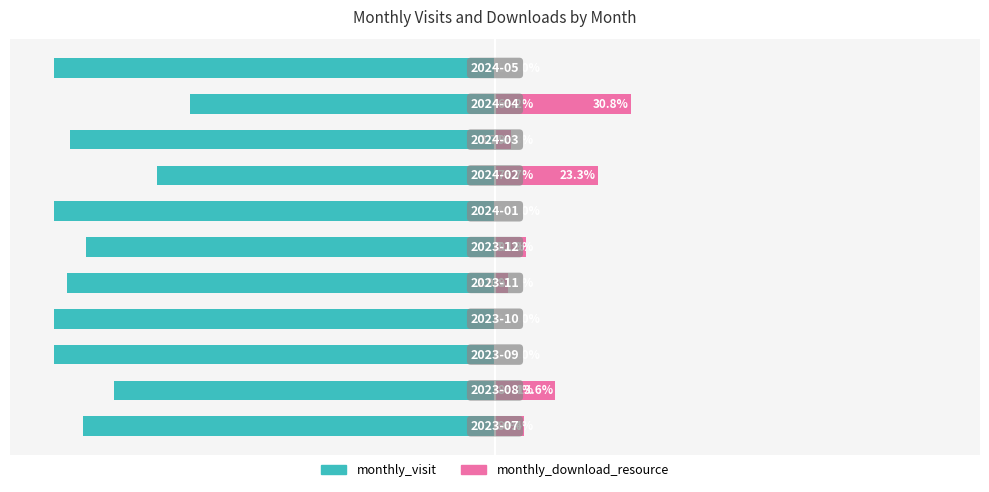

At how many categories does at least one series exceed 13?

3